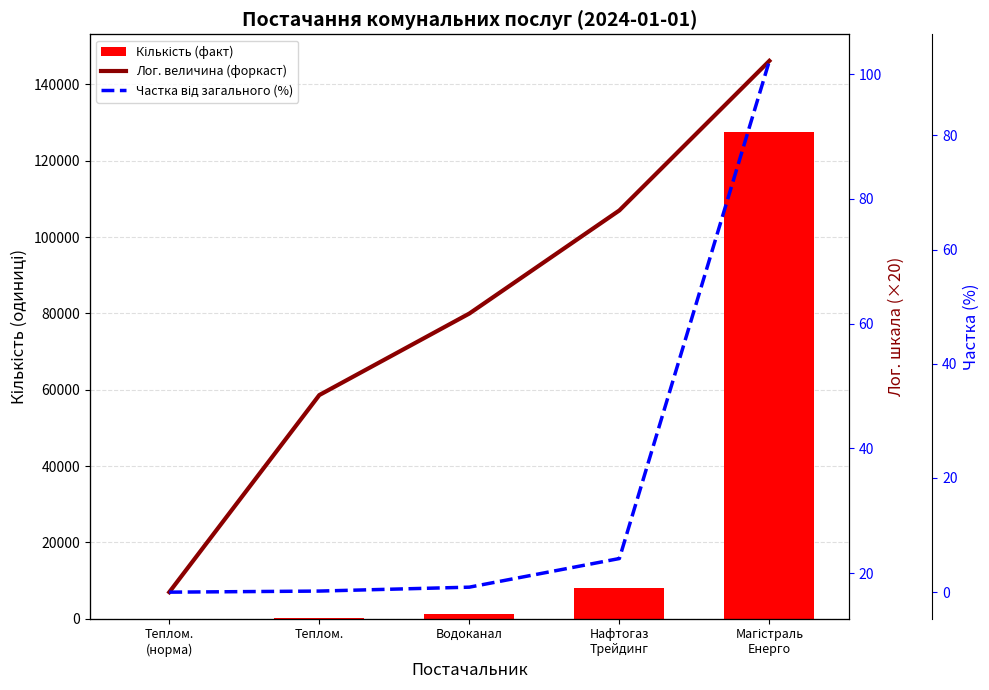

What is the difference between the maximum and minimum values in the Лог. величина (форкаст) series?

85.1